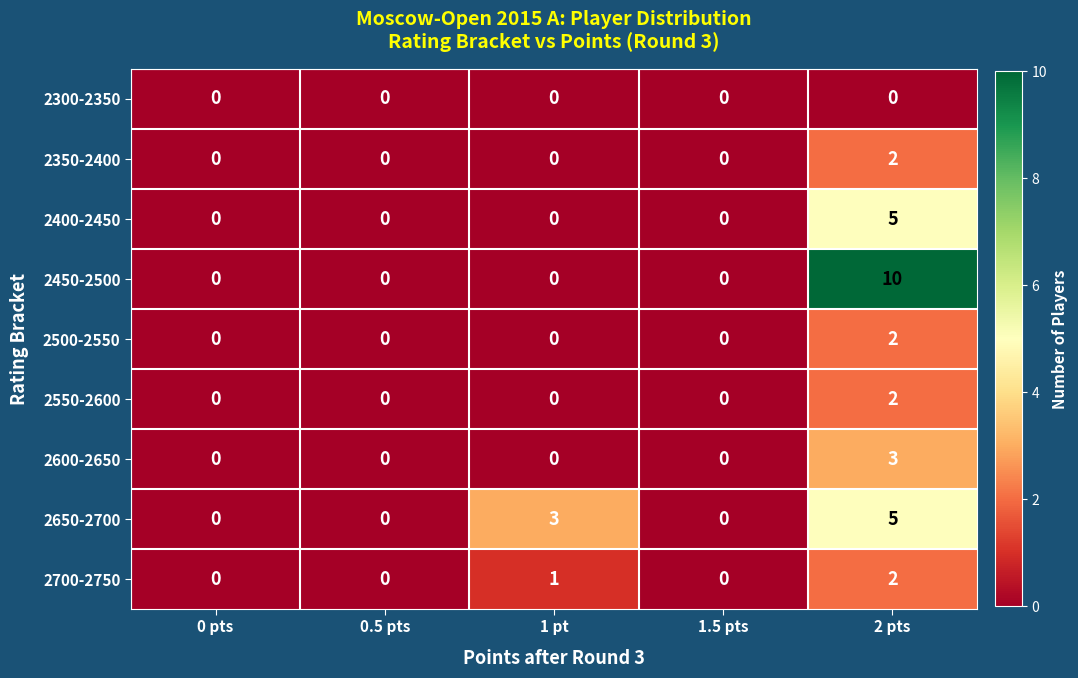

Is it true that 2700-2750 equals 1 at 0.5 pts?

False